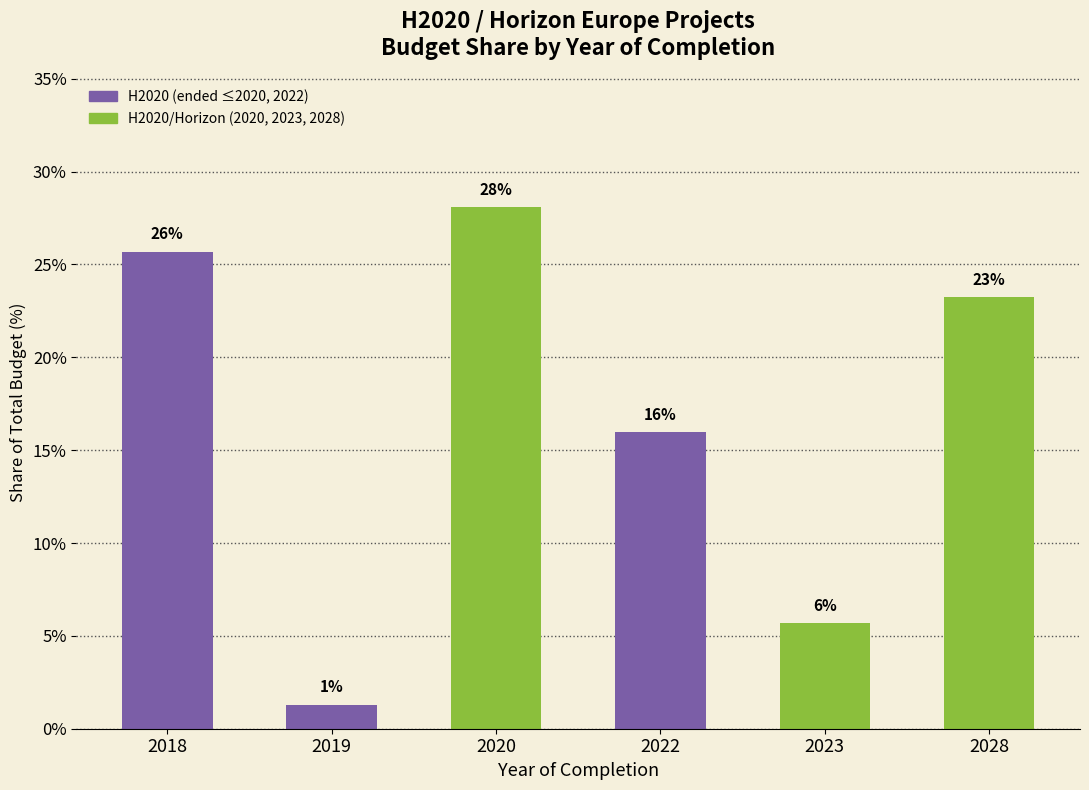

List the labels in order of value, largest first.

2020, 2018, 2028, 2022, 2023, 2019